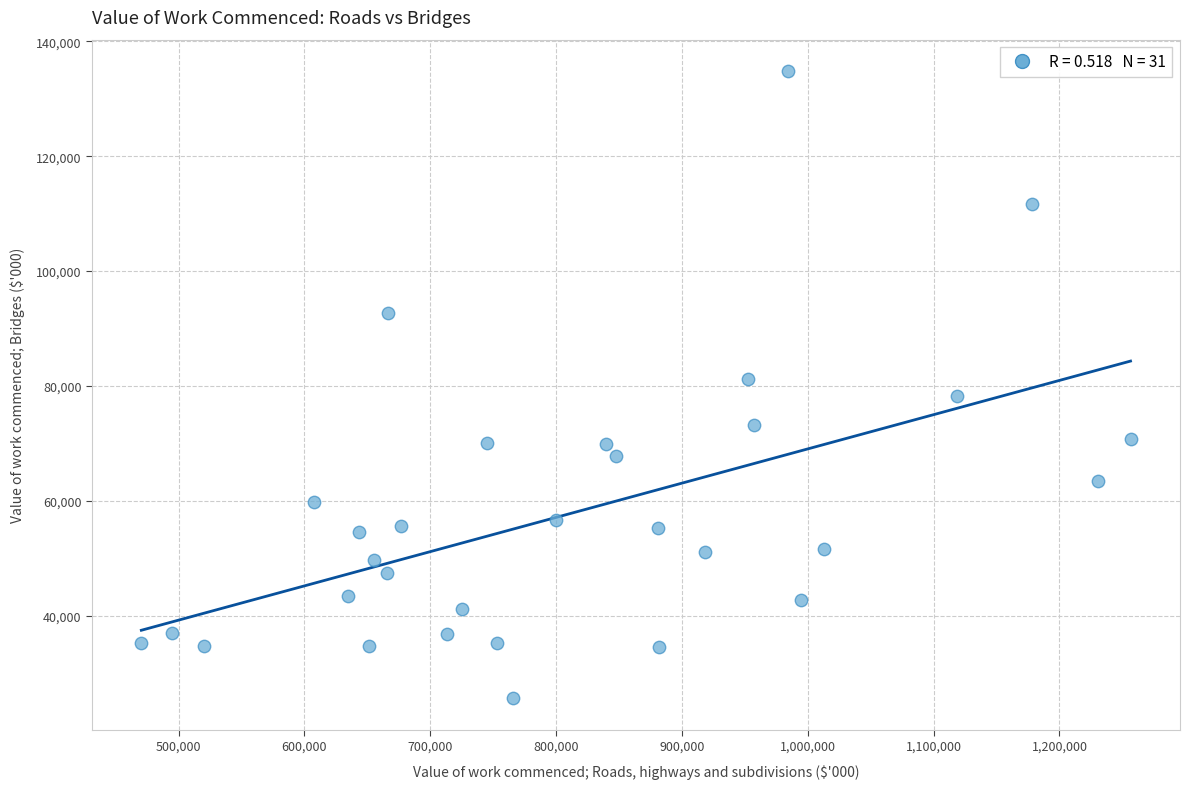

What is the range of X values (max minus min)?

786087